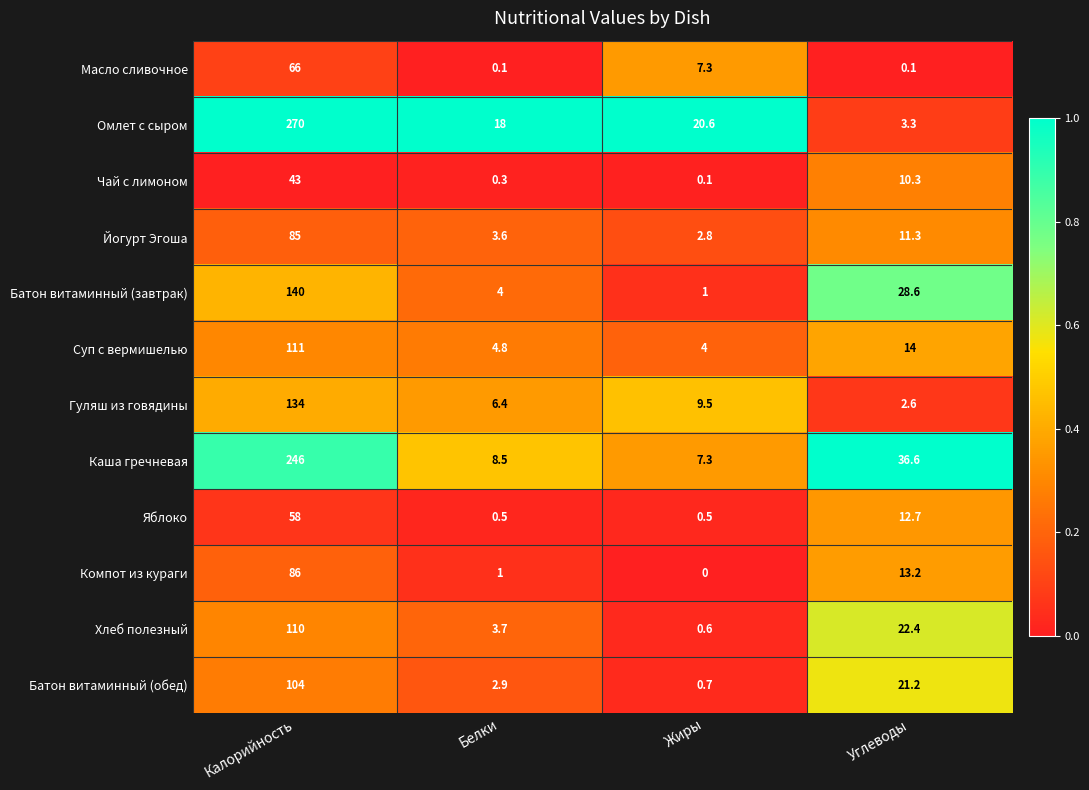

Rank the series by their maximum value, from highest to lowest.

Омлет с сыром, Каша гречневая, Батон витаминный (завтрак), Гуляш из говядины, Суп с вермишелью, Хлеб полезный, Батон витаминный (обед), Компот из кураги, Йогурт Эгоша, Масло сливочное, Яблоко, Чай с лимоном